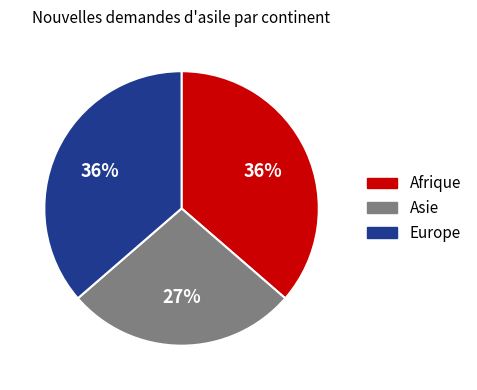

The Europe slice represents 36% of the pie. True or false?

True